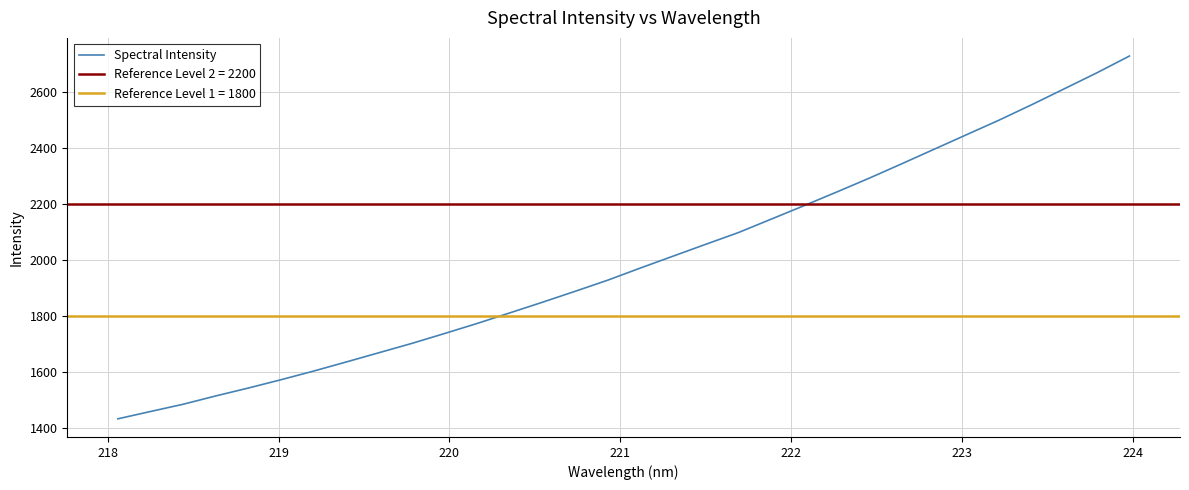

What is the highest value of the Spectral Intensity series?

2726.5